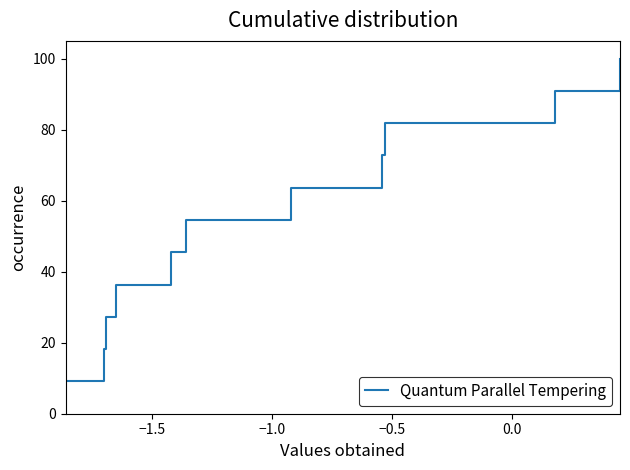

What is the greatest value displayed?

100.0